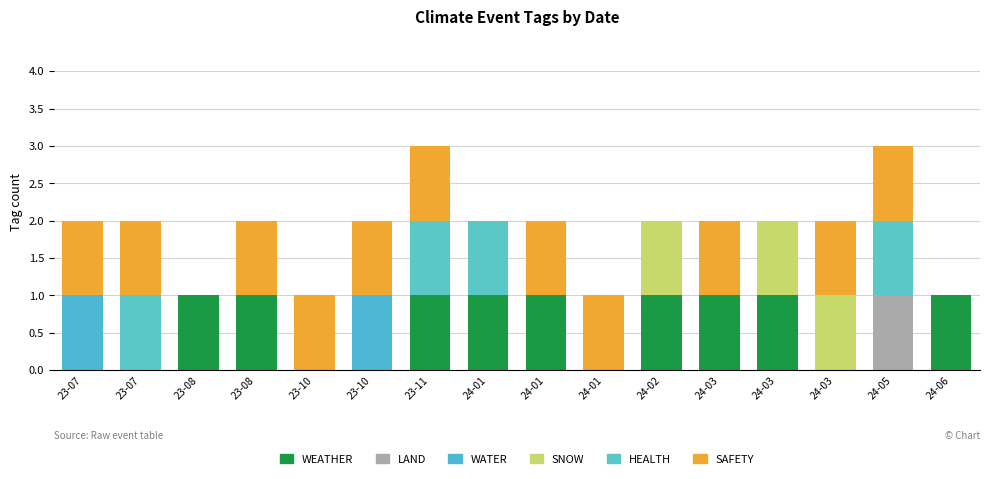

Count the number of data series in this chart.

6